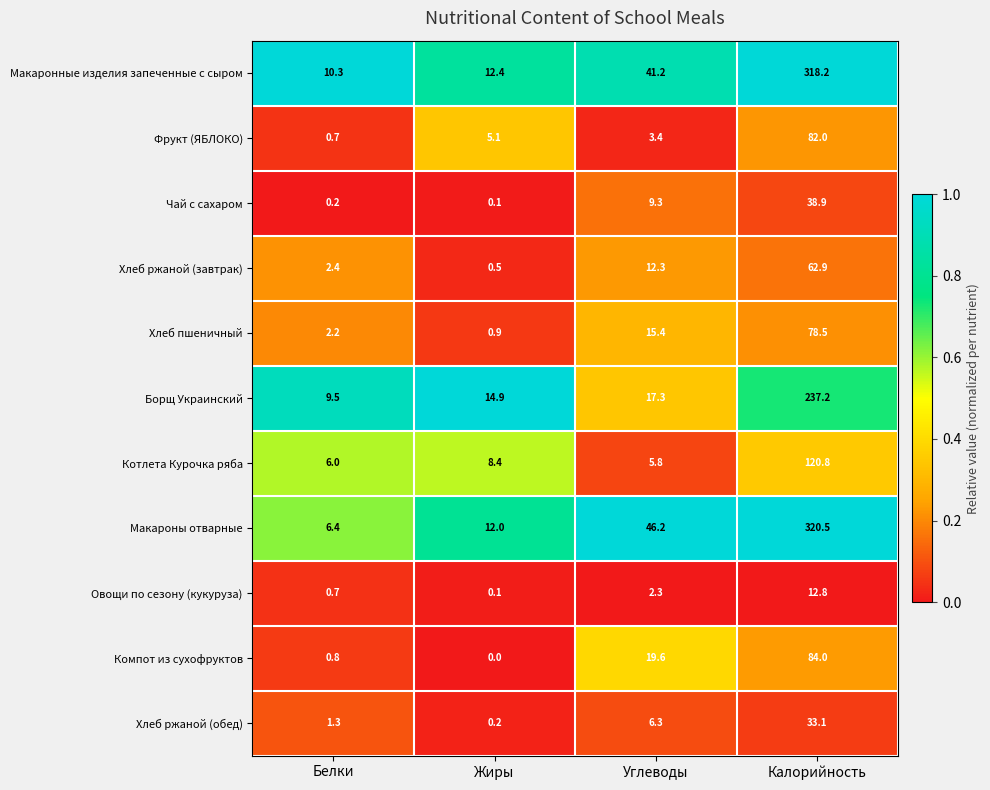

Is it true that Хлеб пшеничный equals 0.9 at Жиры?

True